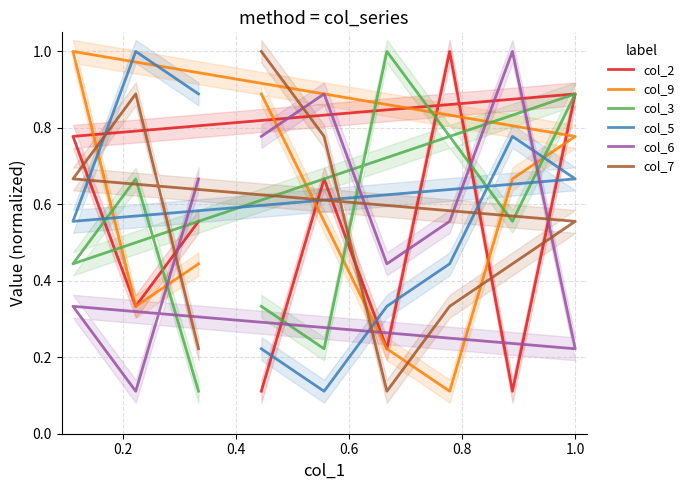

What is the lowest value of the col_9 series?

0.1